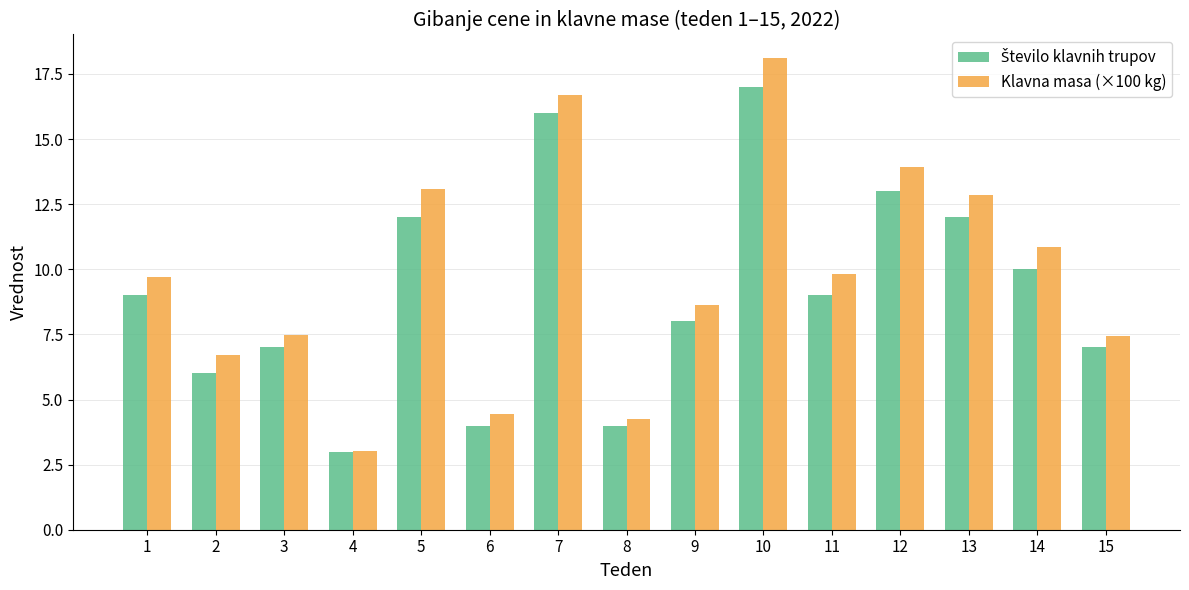

Which series has the widest spread of values?

Klavna masa (×100 kg)